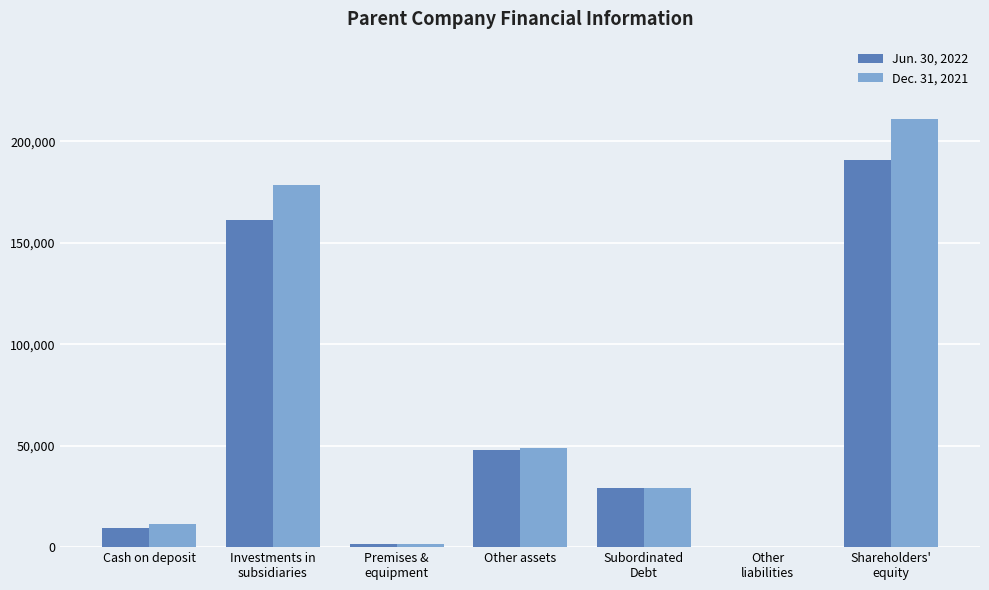

True or false: Dec. 31, 2021 has a value of 19209 at Cash on deposit.

False